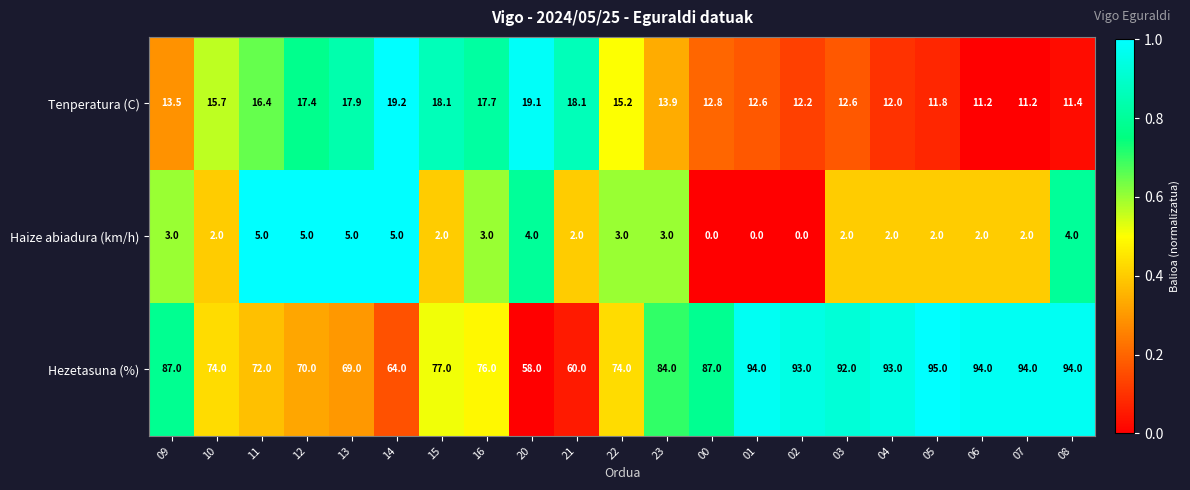

The value of Haize abiadura (km/h) at 11 is 5.0. True or false?

True